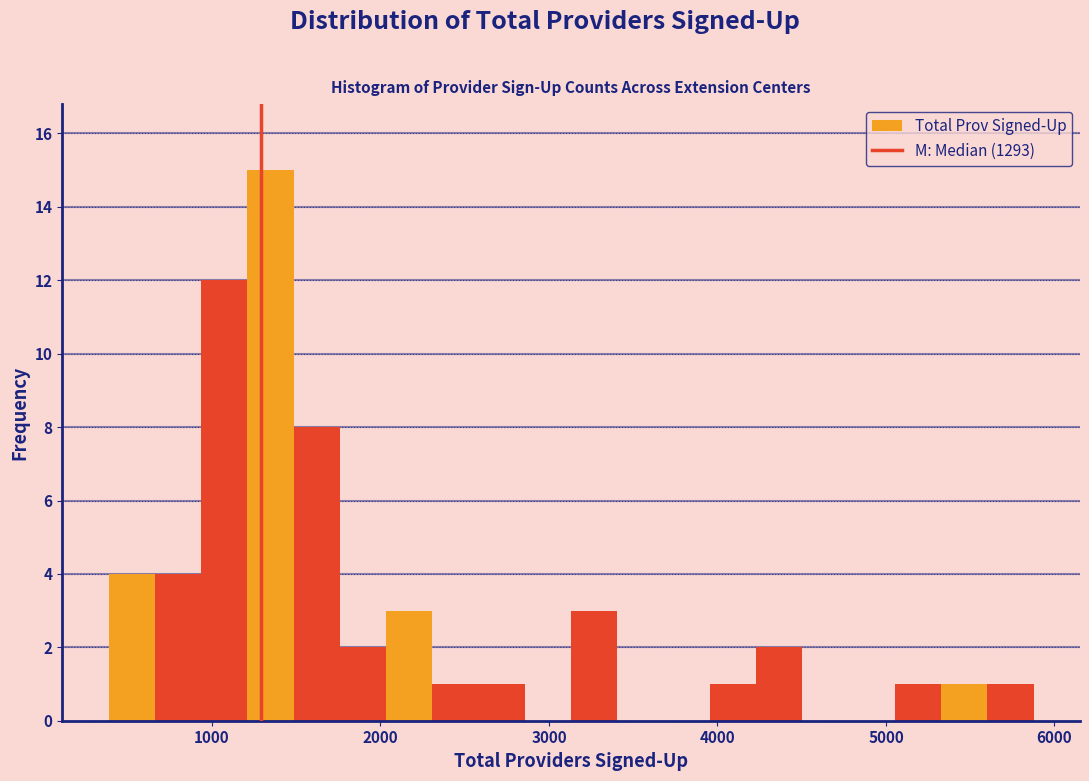

Around what value on the x-axis is the tallest bar? Give the approximate position of its centre, as read against the axis.

1300